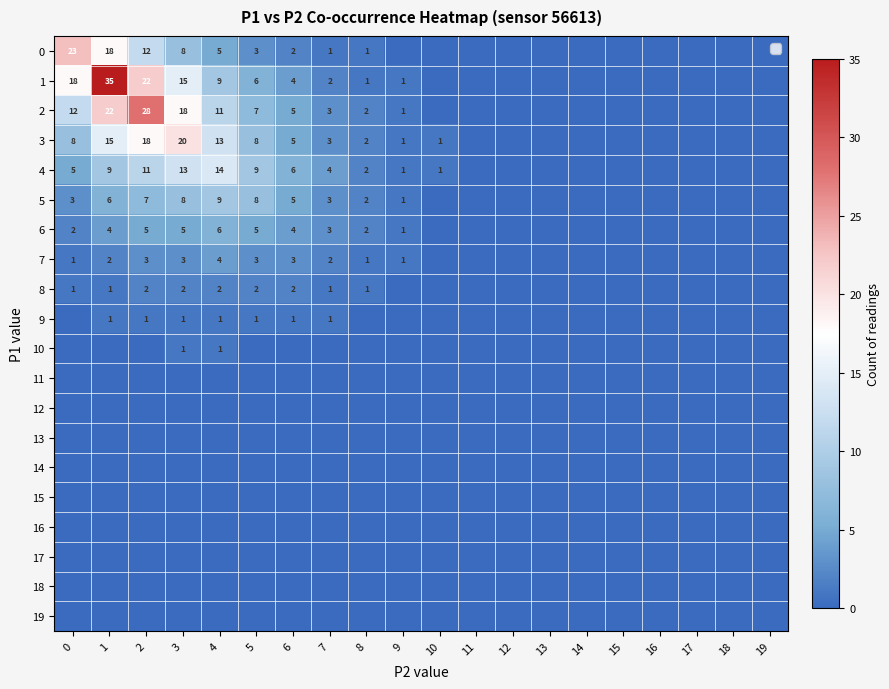

What is the sum of the 0 values at 2 and 5?

15